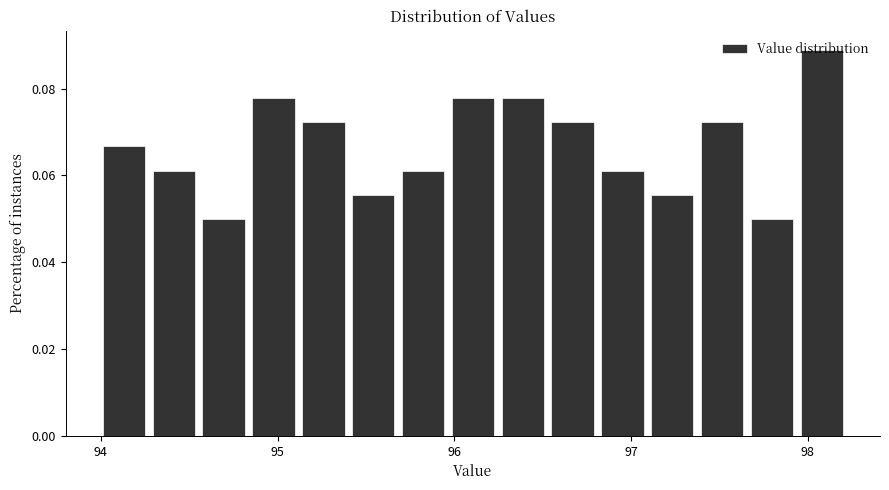

Around what value on the x-axis is the tallest bar? Give the approximate position of its centre, as read against the axis.

98.1